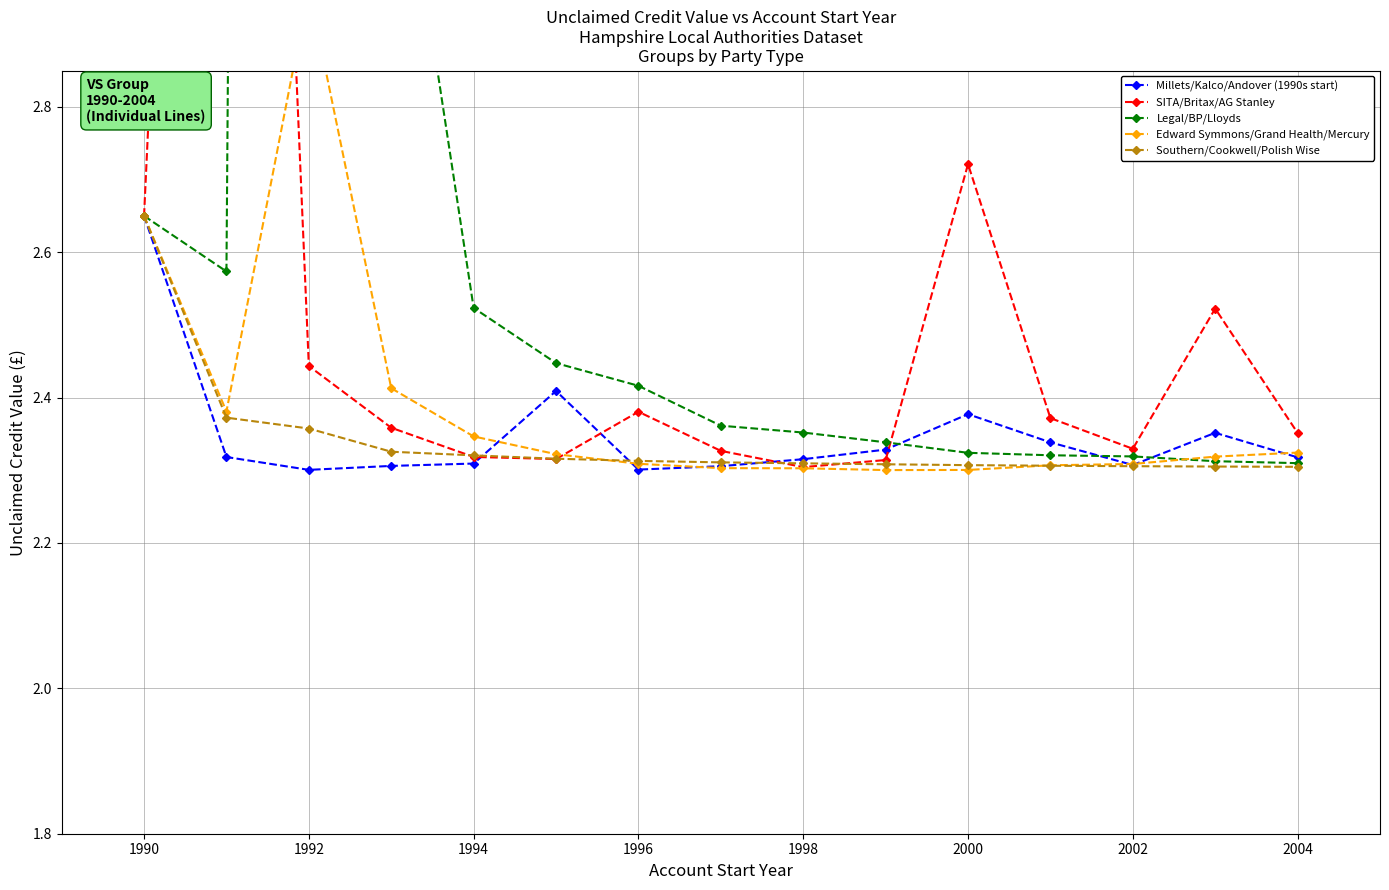

What is the sum of all Legal/BP/Lloyds values?

52.4